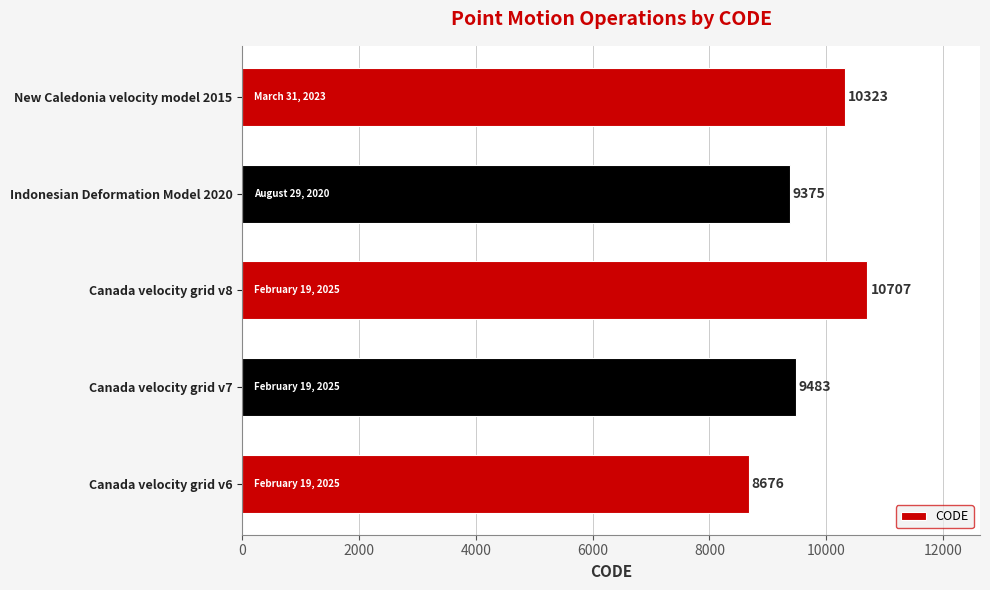

What is the difference between the maximum and minimum values?

2031